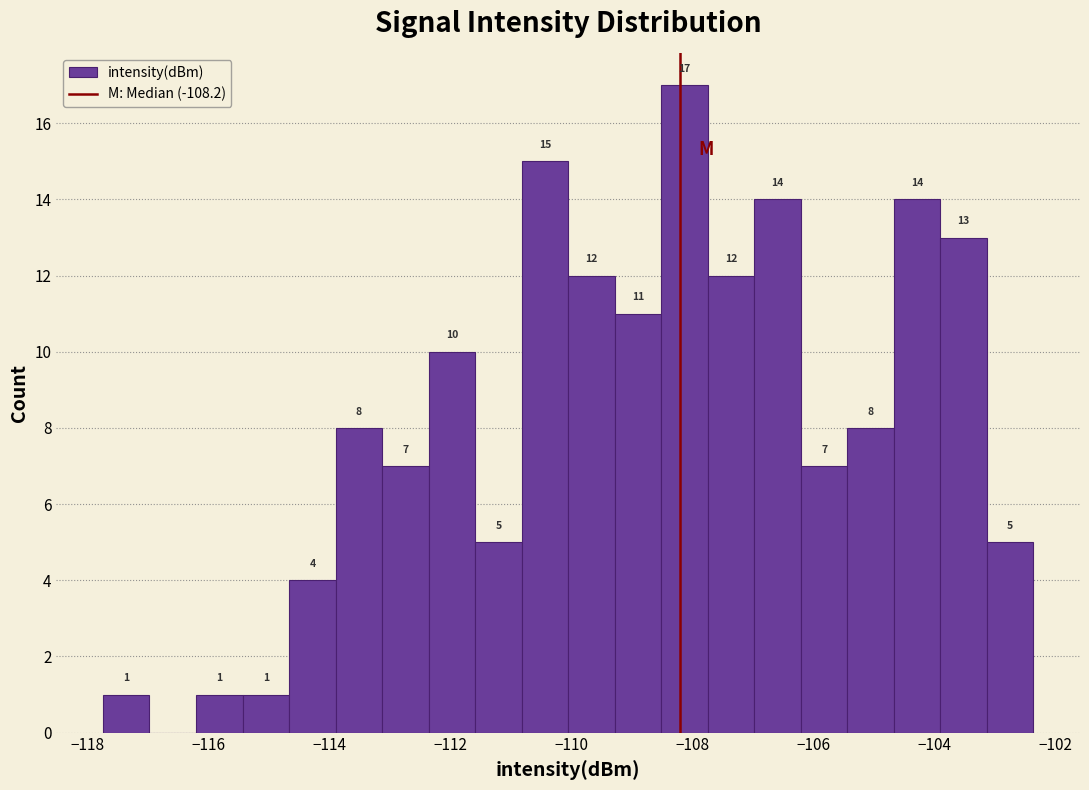

Read against the x-axis, roughly where is the centre of the tallest bar?

-108.2